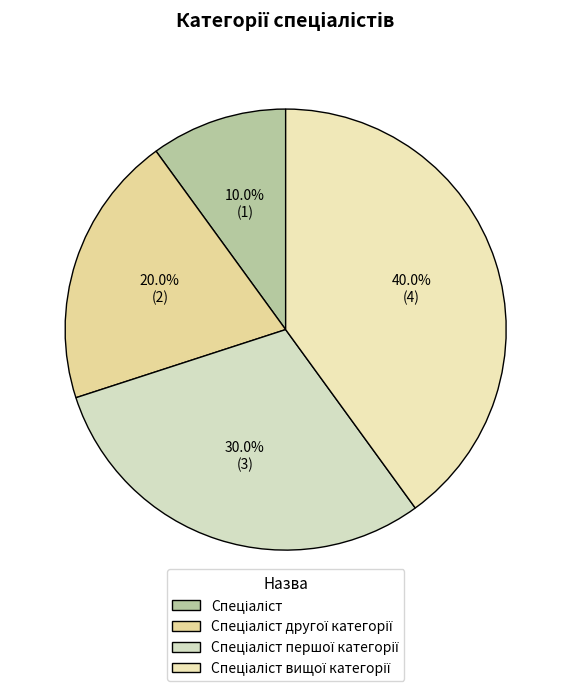

How many slices are in this pie chart?

4